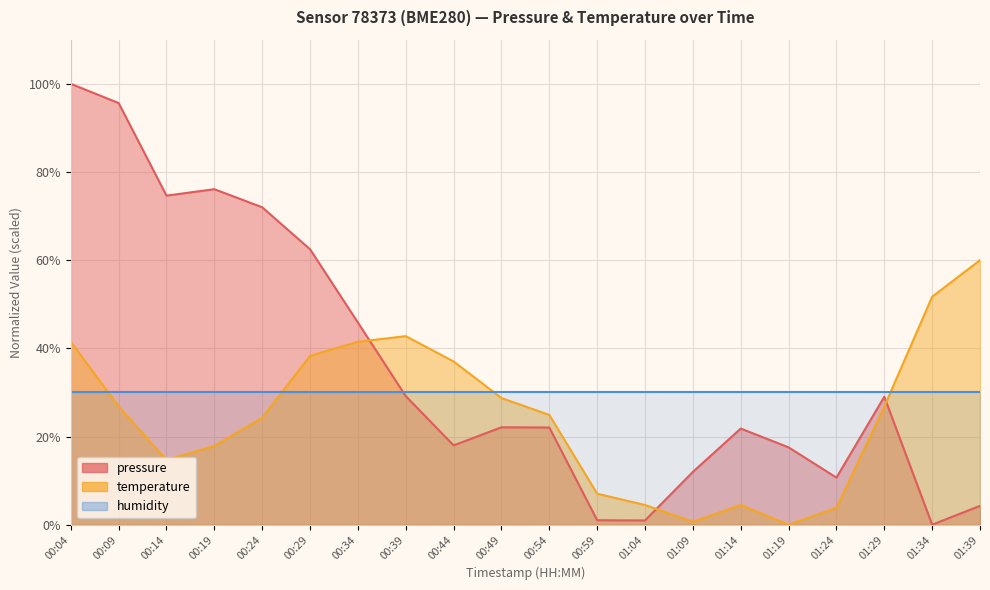

What is the difference between the pressure values at 00:24 and 01:34?

72.0